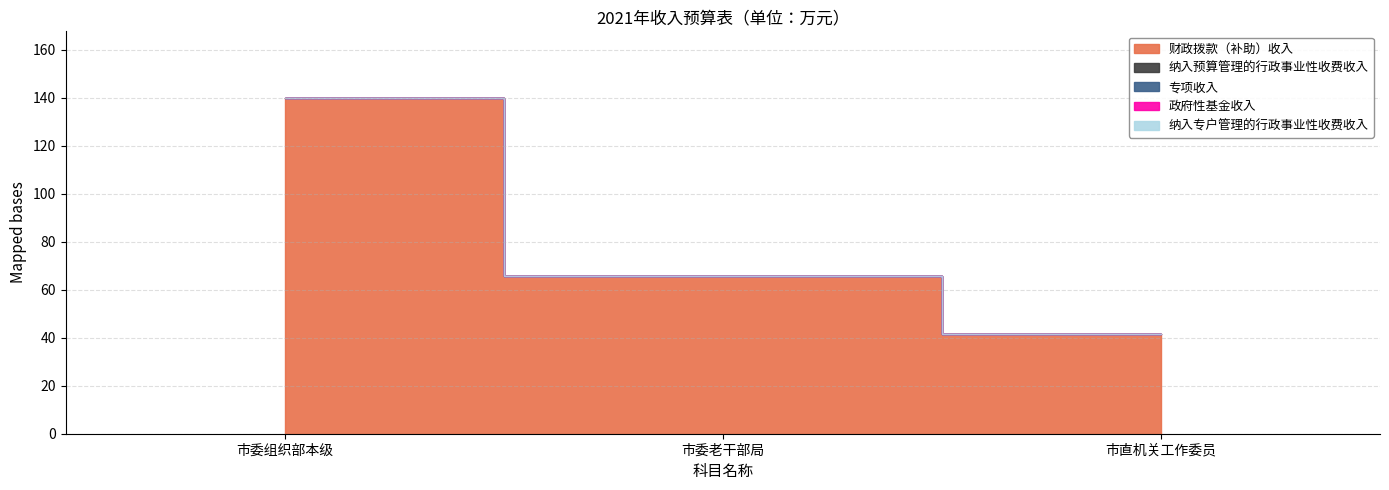

Where is 政府性基金收入 nearest to the value 0?

市委组织部本级